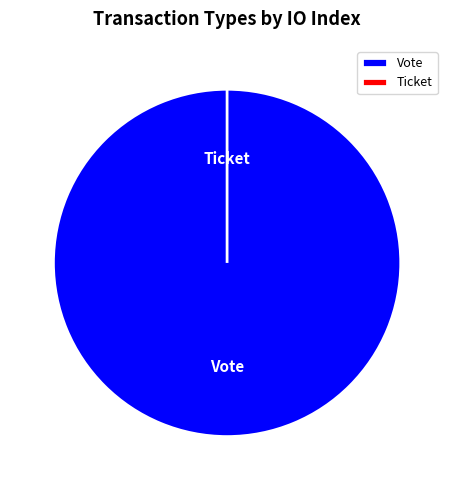

How many segments does this pie chart have?

2